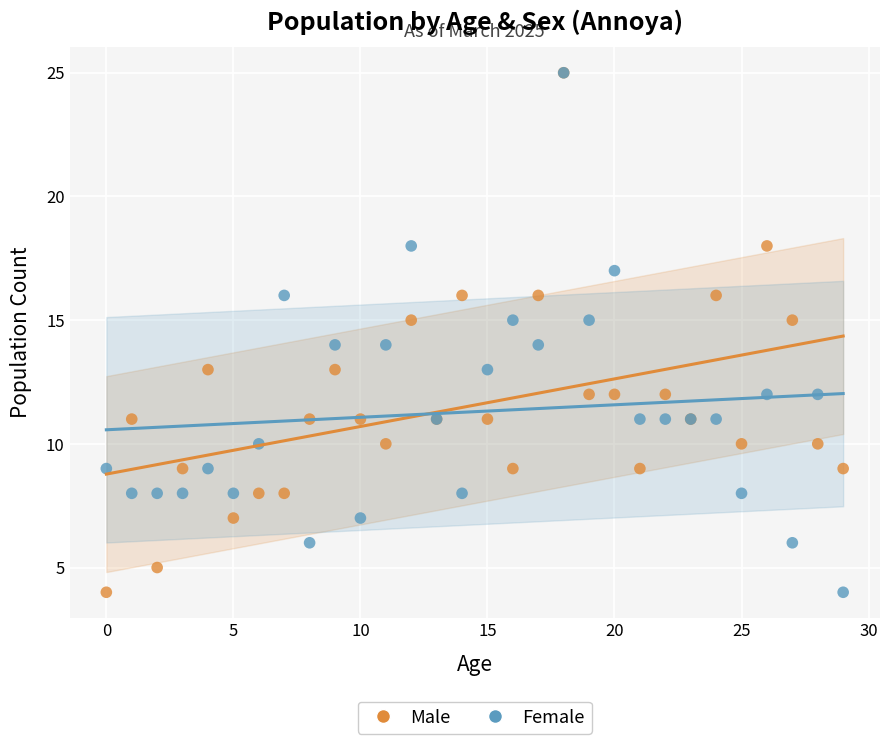

What are all the series names shown in the legend?

Male, Female